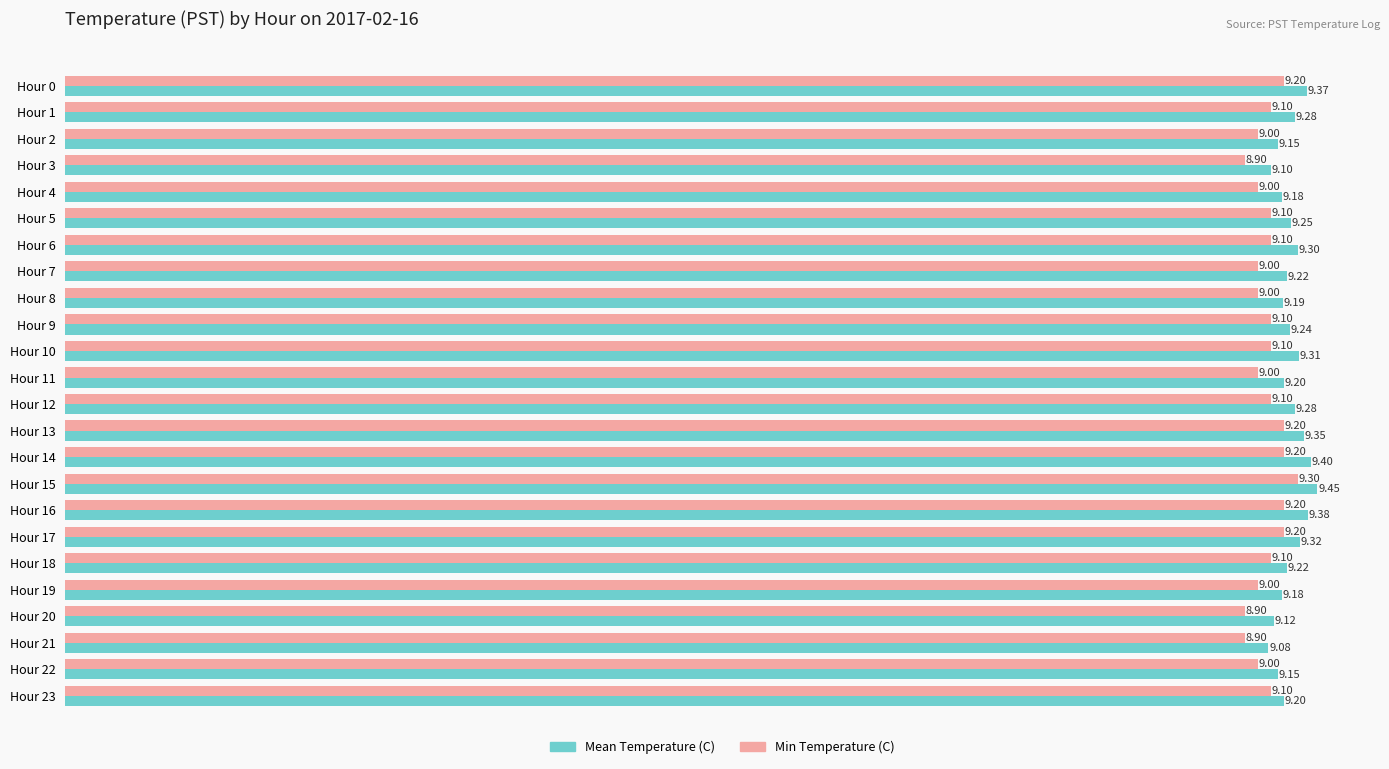

List the series in order of their peak value, lowest first.

Min Temperature (C), Mean Temperature (C)